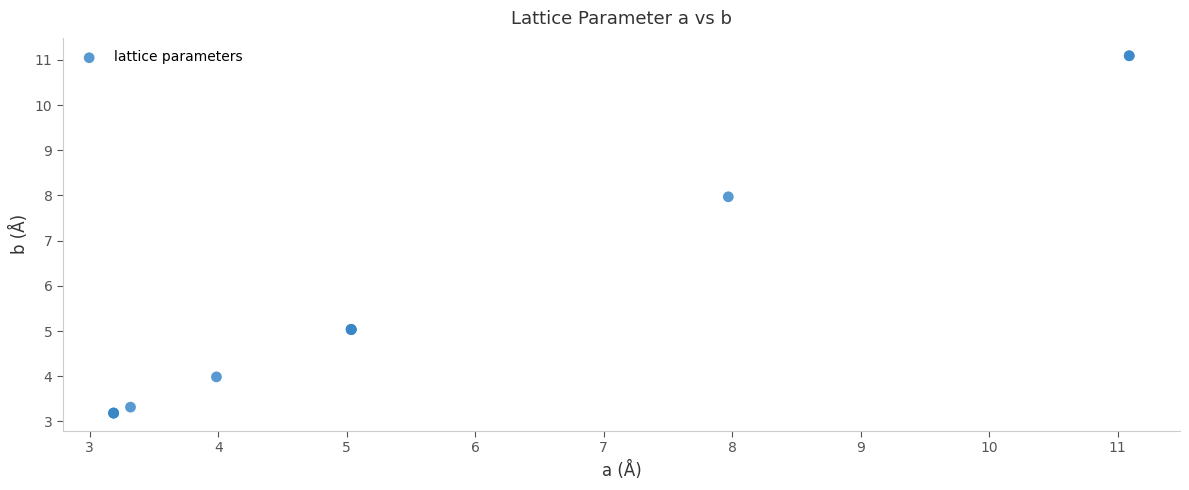

What Y value in the scatter plot is closest to 7?

8.0